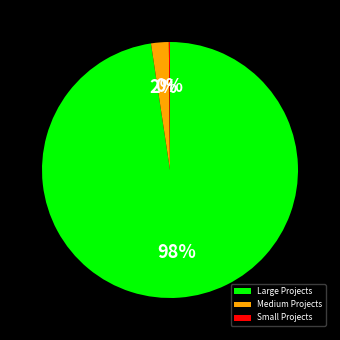

To the nearest percent, what is the average slice percentage?

33%